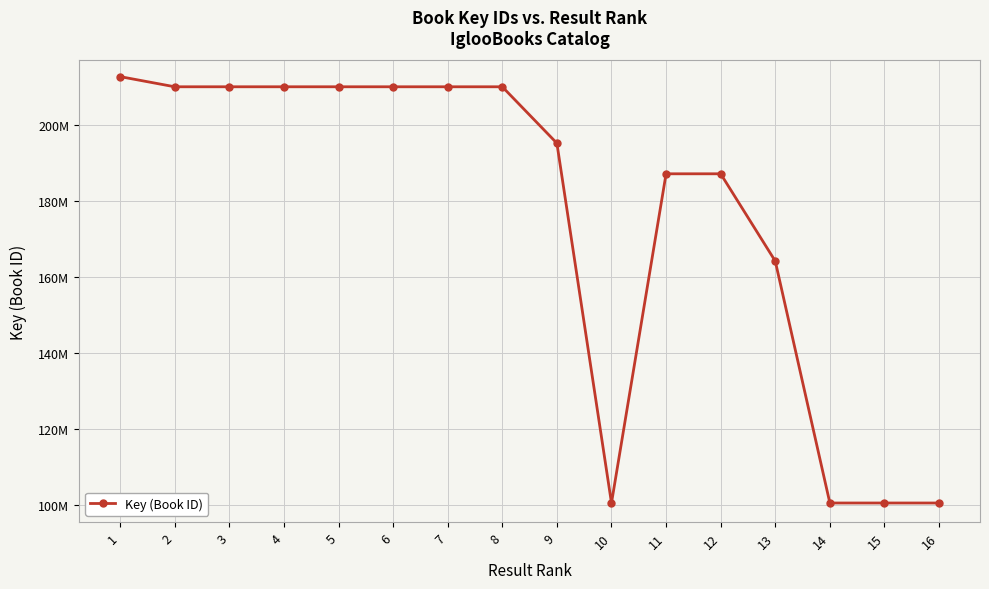

Is this an area chart (filled region under the line)?

No